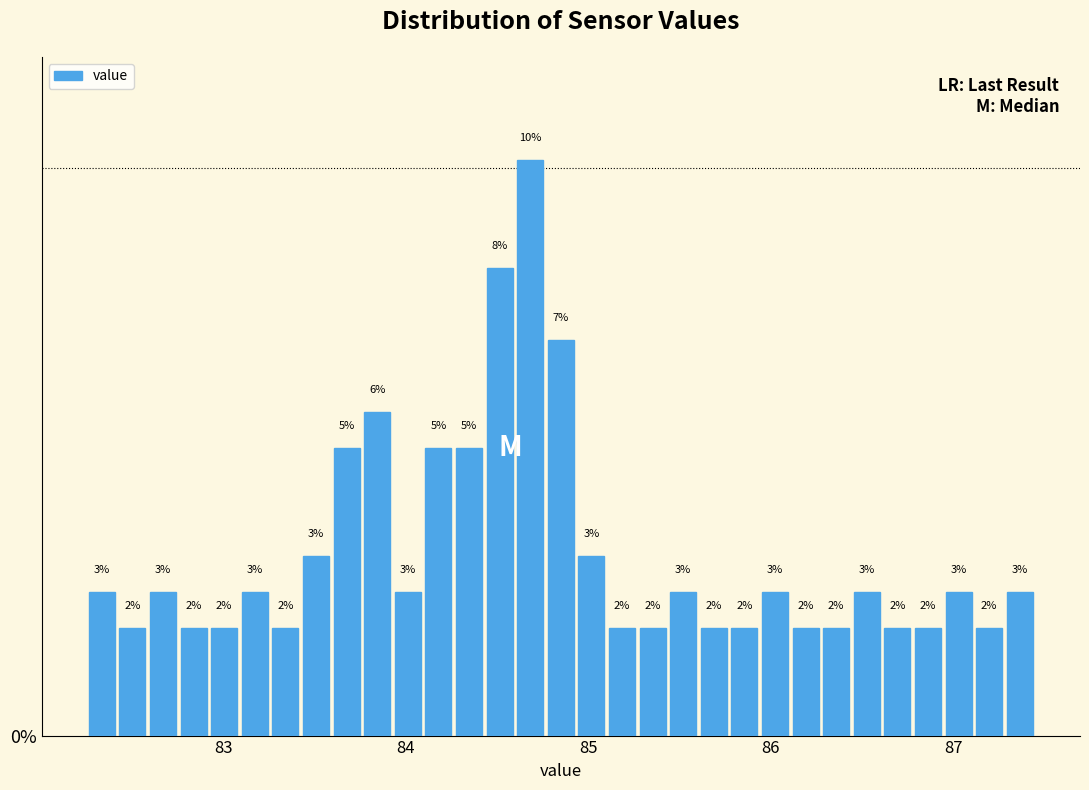

Read against the x-axis, roughly where is the centre of the tallest bar?

84.7